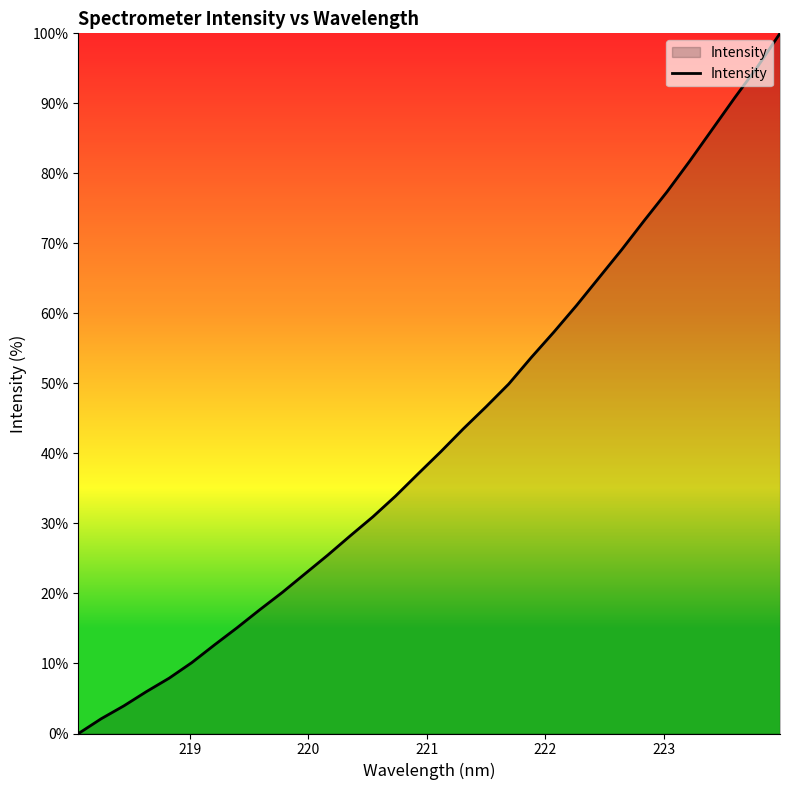

What is the greatest value displayed?

100.0